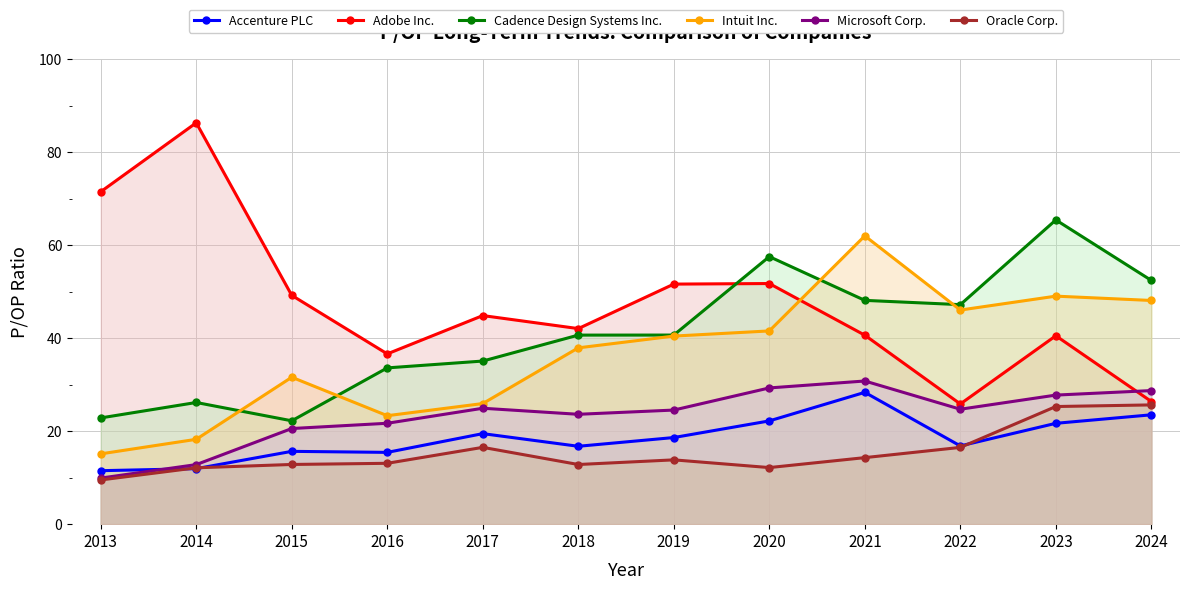

What is the average value of the Adobe Inc. series?

47.3